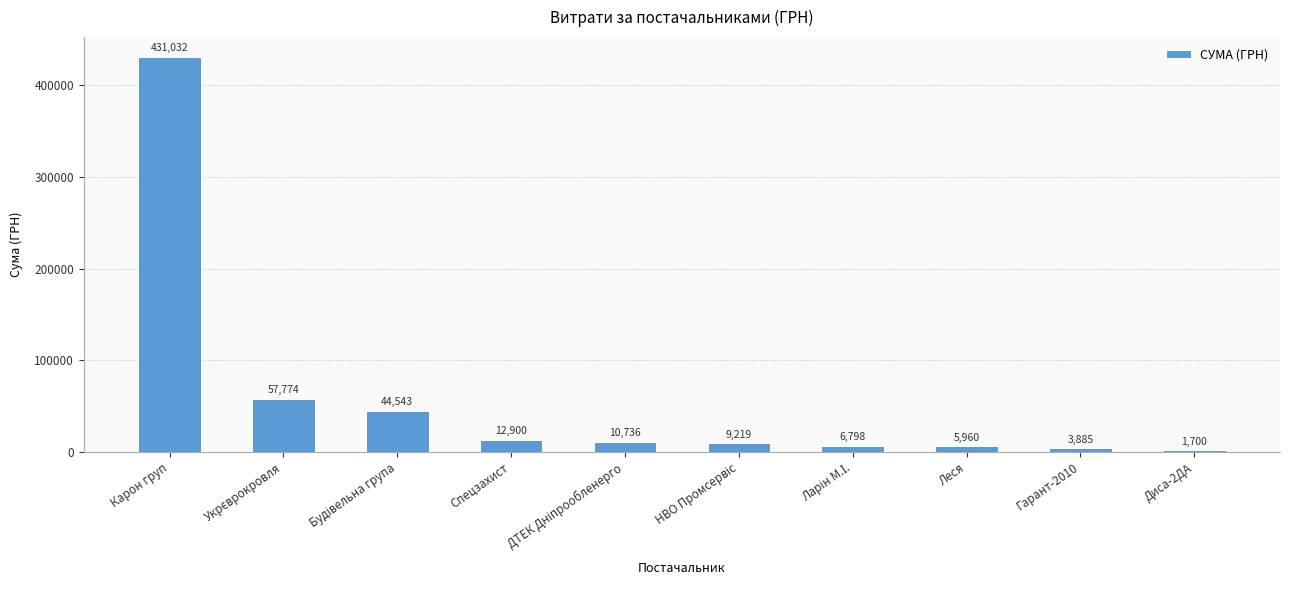

What position from the right is Гарант-2010?

2